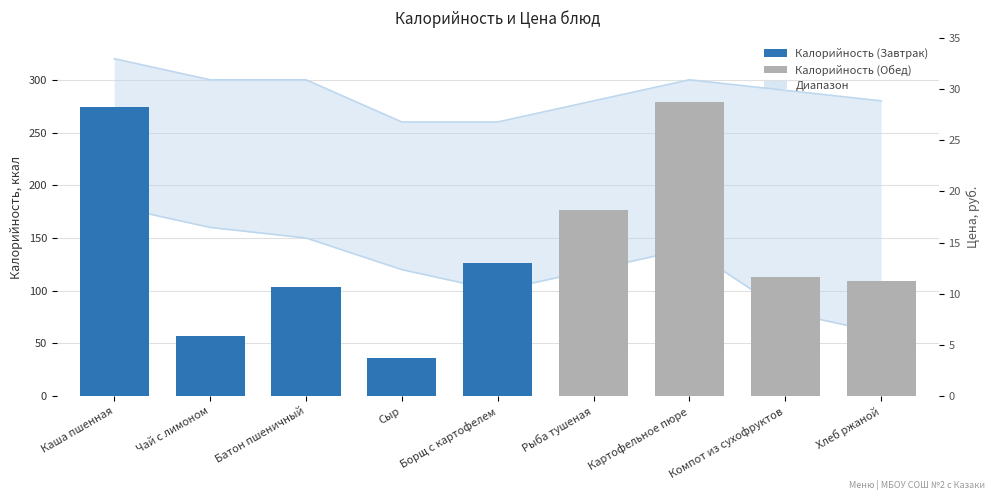

What is the change in value from Борщ с картофелем to Рыба тушеная?

+50.7